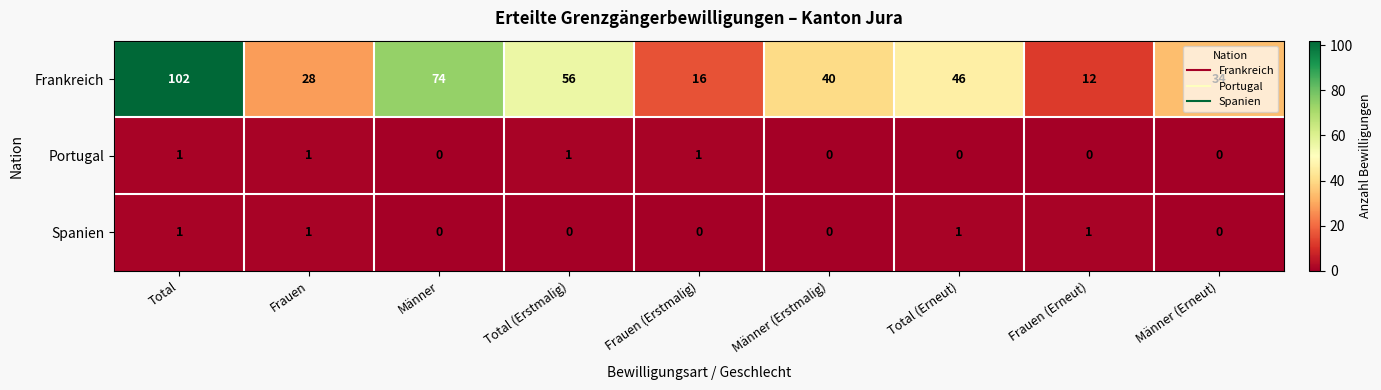

What is the spread (max minus min) of values at Total?

101